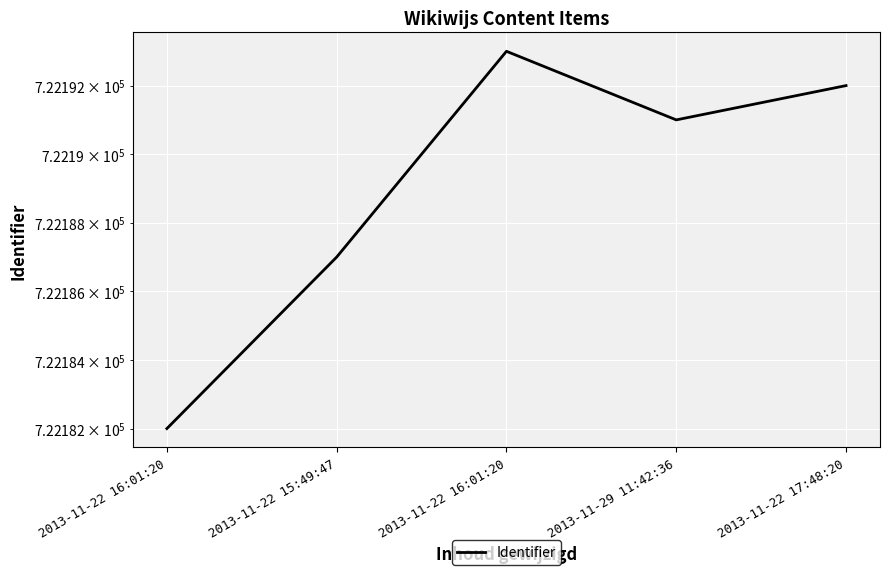

The value at 2013-11-22 16:01:20 is 722182. True or false?

True